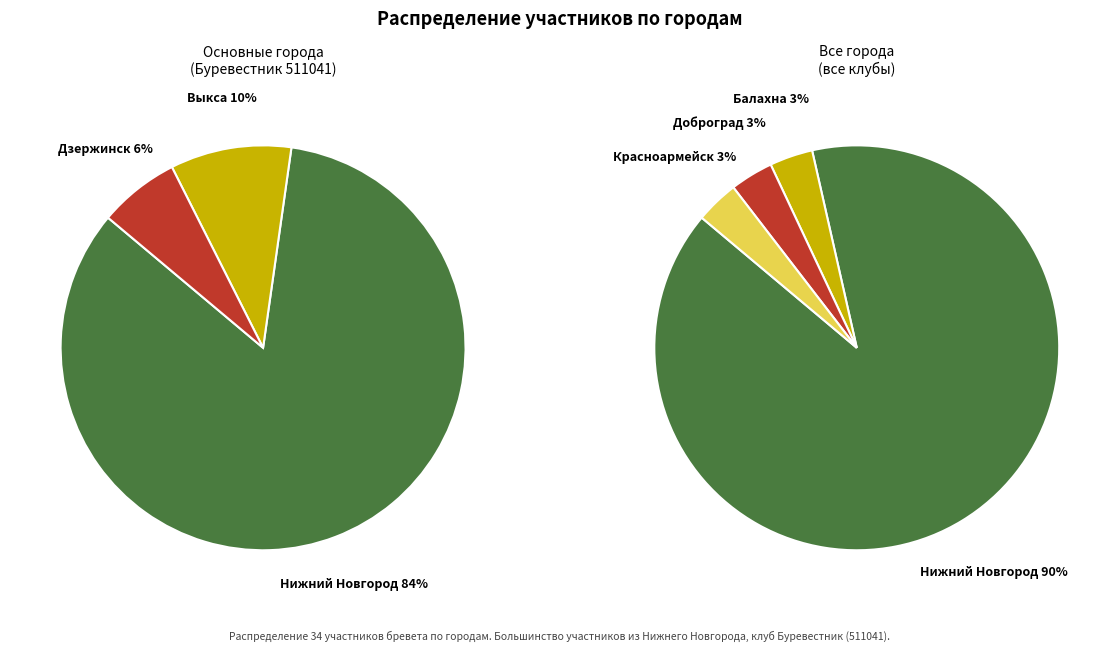

Rank the categories by value from lowest to highest.

Балахна, Доброград, Красноармейск, Дзержинск, Выкса, Нижний Новгород